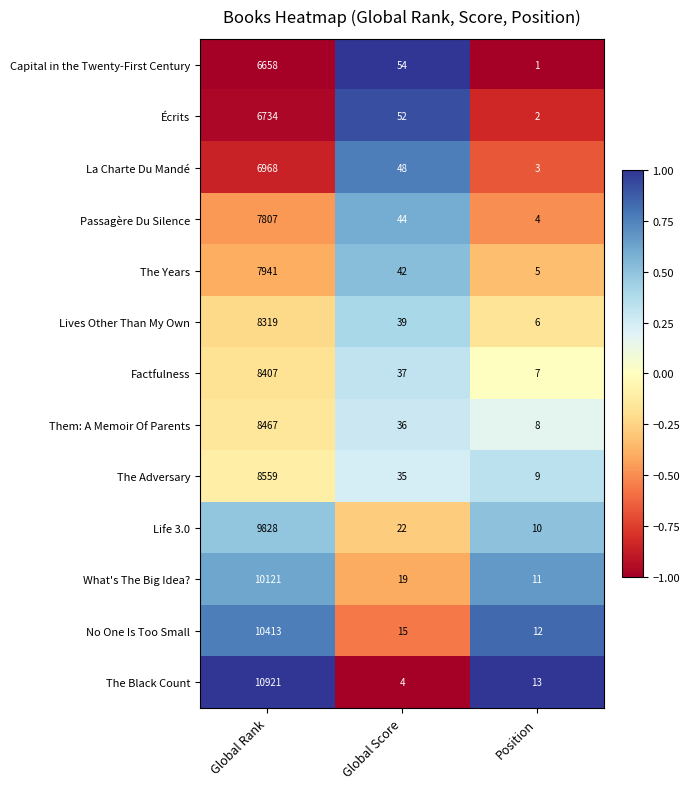

What value does the The Adversary series have at Global Rank?

8559